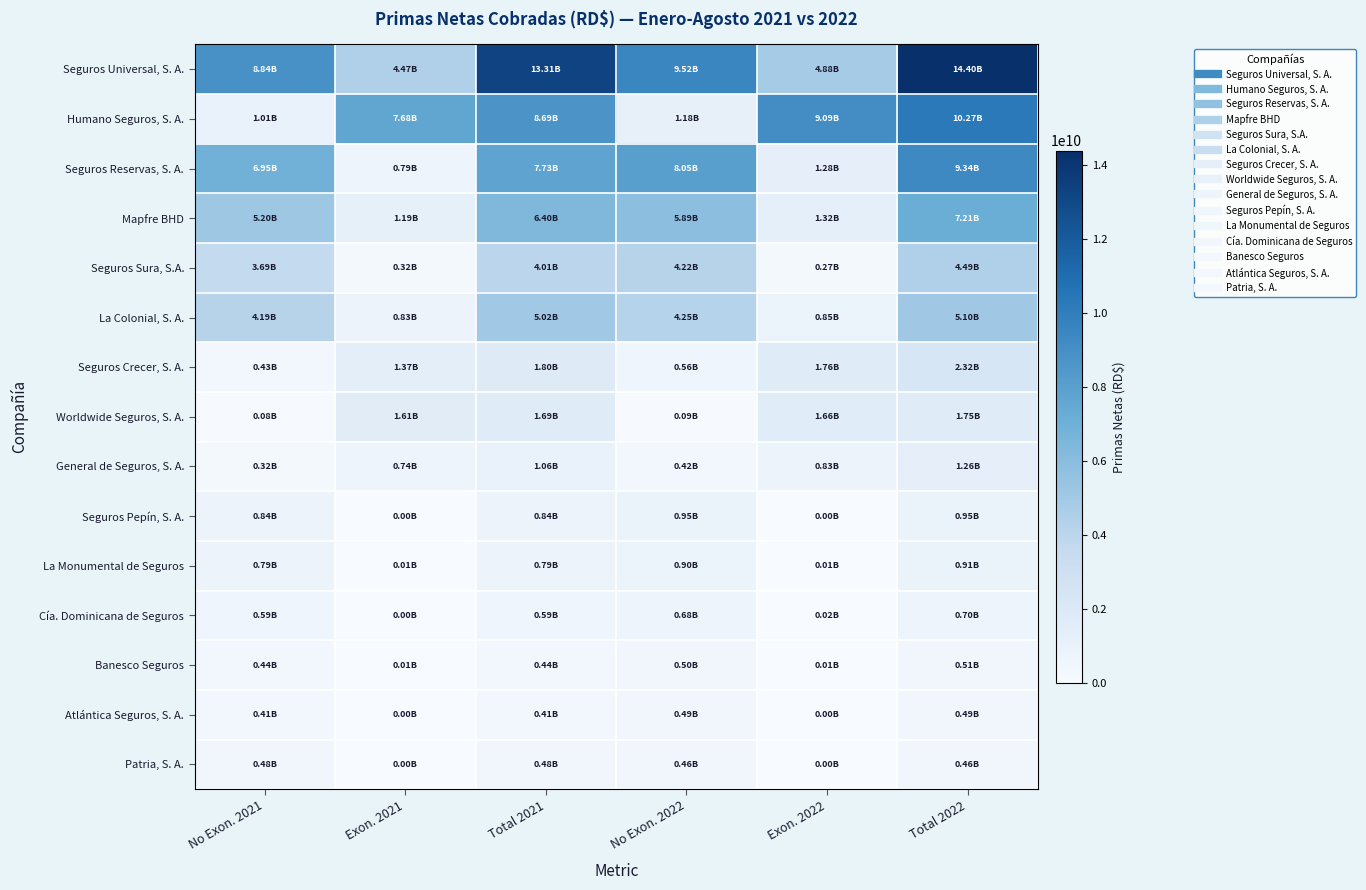

Reading left to right, extract all data points from this chart.

Seguros Universal, S. A.: No Exon. 2021=8841155605.5	Exon. 2021=4470978516.5	Total 2021=13312134121.9	No Exon. 2022=9522198979.1	Exon. 2022=4875769210.8	Total 2022=14397968189.9
Humano Seguros, S. A.: No Exon. 2021=1012654907.0	Exon. 2021=7681215826.2	Total 2021=8693870733.2	No Exon. 2022=1180485156.0	Exon. 2022=9086962907.5	Total 2022=10267448063.5
Seguros Reservas, S. A.: No Exon. 2021=6945171968.3	Exon. 2021=786355119.9	Total 2021=7731527088.2	No Exon. 2022=8051695883.2	Exon. 2022=1284913886.8	Total 2022=9336609770.0
Mapfre BHD: No Exon. 2021=5204715754.0	Exon. 2021=1192456365.1	Total 2021=6397172119.1	No Exon. 2022=5894806955.6	Exon. 2022=1318743678.8	Total 2022=7213550634.4
Seguros Sura, S.A.: No Exon. 2021=3689406787.7	Exon. 2021=320522364.1	Total 2021=4009929151.8	No Exon. 2022=4215293131.4	Exon. 2022=273505901.5	Total 2022=4488799032.8
La Colonial, S. A.: No Exon. 2021=4187199920.0	Exon. 2021=833183184.1	Total 2021=5020383104.1	No Exon. 2022=4246260477.8	Exon. 2022=853771830.5	Total 2022=5100032308.3
Seguros Crecer, S. A.: No Exon. 2021=429436122.4	Exon. 2021=1370348804.7	Total 2021=1799784927.1	No Exon. 2022=564516147.4	Exon. 2022=1759581685.6	Total 2022=2324097833.1
Worldwide Seguros, S. A.: No Exon. 2021=79863641.7	Exon. 2021=1610561489.0	Total 2021=1690425130.7	No Exon. 2022=92166999.5	Exon. 2022=1656752737.3	Total 2022=1748919736.9
General de Seguros, S. A.: No Exon. 2021=323624649.9	Exon. 2021=739939346.1	Total 2021=1063563996.1	No Exon. 2022=423560530.9	Exon. 2022=832479004.5	Total 2022=1256039535.4
Seguros Pepín, S. A.: No Exon. 2021=843394876.2	Exon. 2021=138300.6	Total 2021=843533176.8	No Exon. 2022=953674568.7	Exon. 2022=154345.3	Total 2022=953828914.0
La Monumental de Seguros: No Exon. 2021=788430759.3	Exon. 2021=5915722.6	Total 2021=794346481.9	No Exon. 2022=899157691.5	Exon. 2022=6722933.8	Total 2022=905880625.4
Cía. Dominicana de Seguros: No Exon. 2021=590700214.7	Exon. 2021=2378958.5	Total 2021=593079173.2	No Exon. 2022=680956787.8	Exon. 2022=18646878.5	Total 2022=699603666.3
Banesco Seguros: No Exon. 2021=438406119.4	Exon. 2021=5795506.6	Total 2021=444201626.0	No Exon. 2022=502163839.3	Exon. 2022=5319384.0	Total 2022=507483223.3
Atlántica Seguros, S. A.: No Exon. 2021=414075180.3	Exon. 2021=0.0	Total 2021=414075180.3	No Exon. 2022=488413855.6	Exon. 2022=0.0	Total 2022=488413855.6
Patria, S. A.: No Exon. 2021=483939991.3	Exon. 2021=0.0	Total 2021=483939991.3	No Exon. 2022=463071526.2	Exon. 2022=25899.6	Total 2022=463097425.8